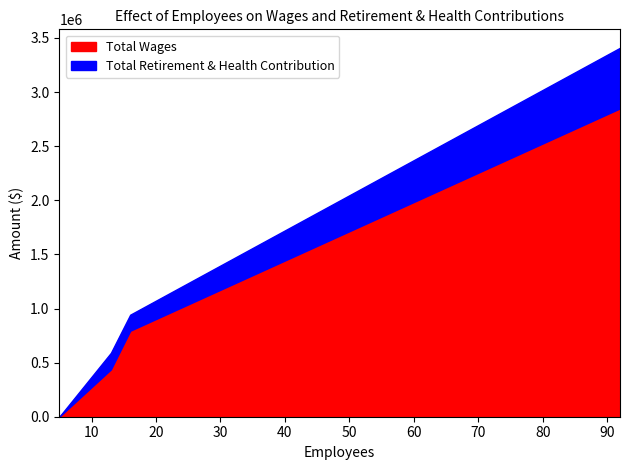

Reading left to right, list all the values displayed in this chart.

Total Wages: 0	437249	794683	2849407
Total Retirement & Health Contribution: 0	152930	148194	560000